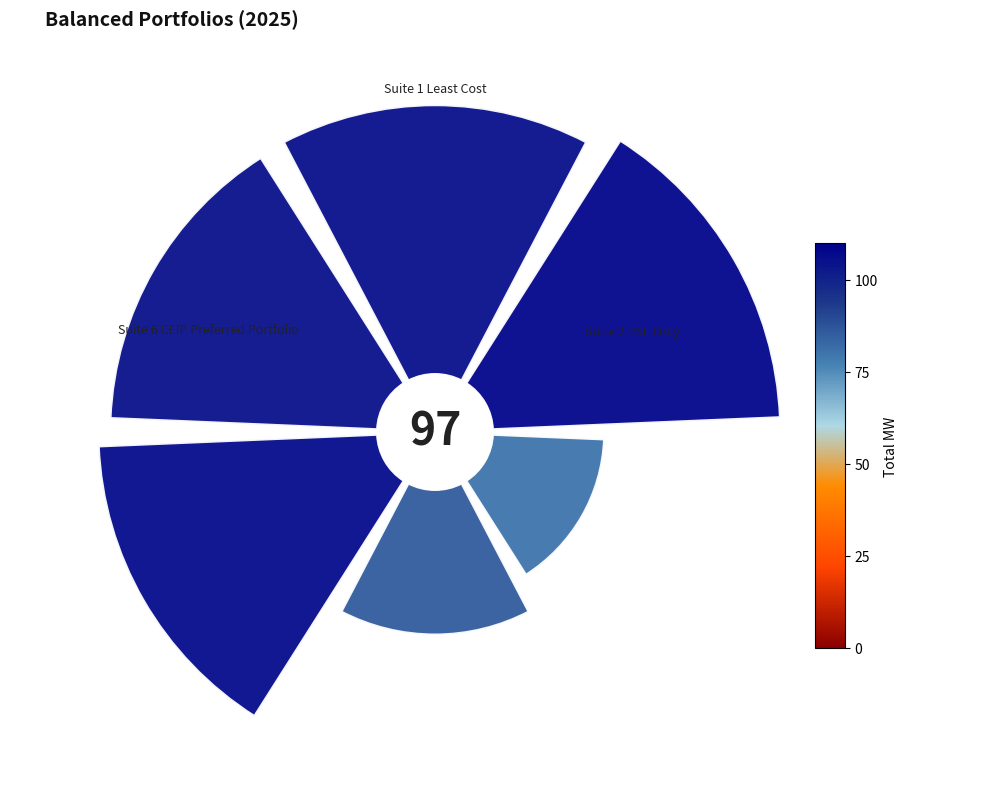

Is 315° the majority of the pie?

No